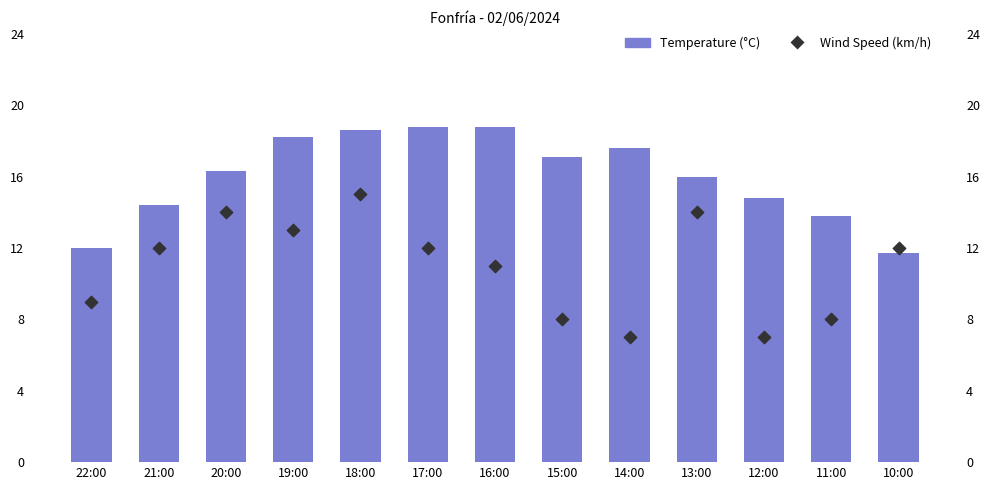

Which series has the largest total across all categories?

Temperature (°C)